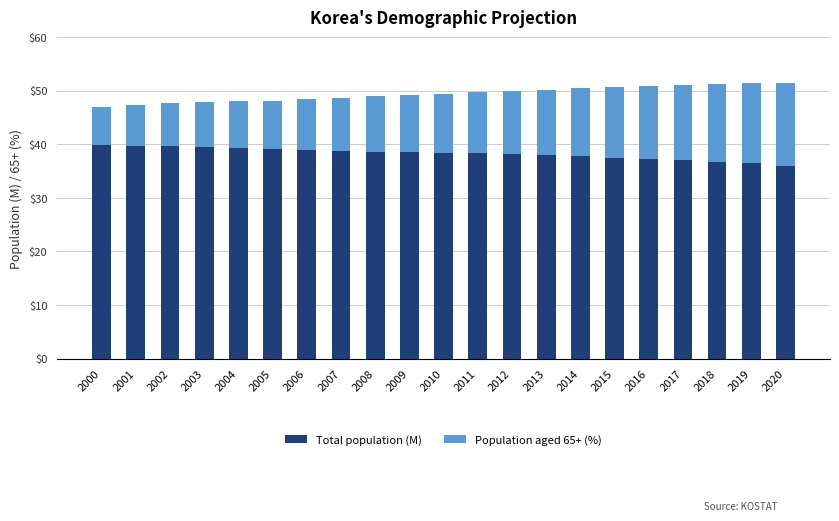

What is the total value across all series at 2002?

47.6